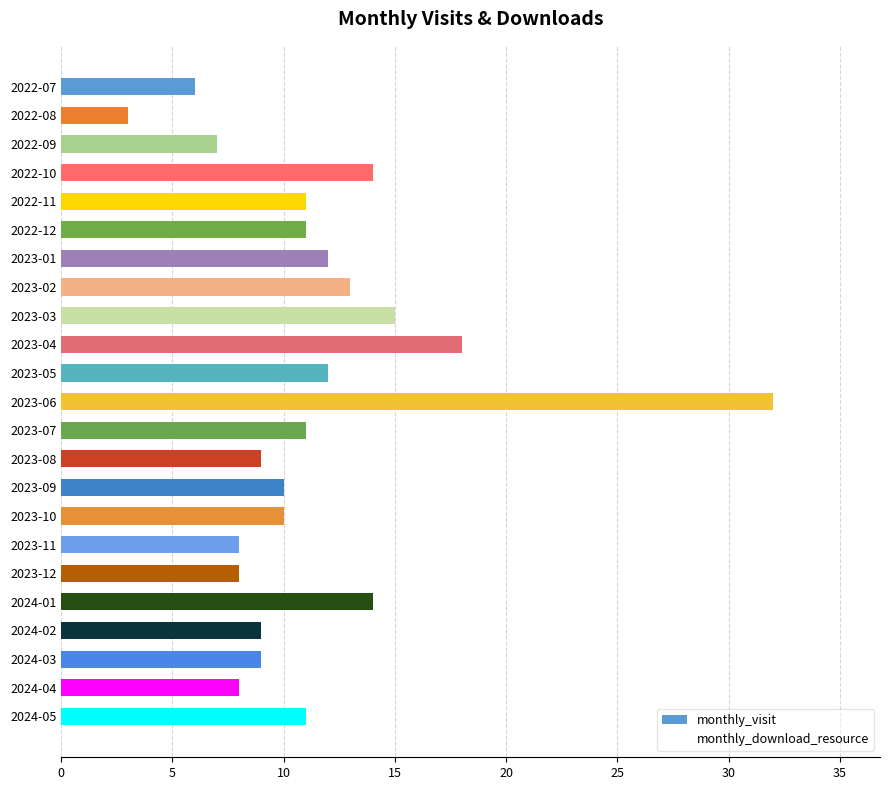

At which label is the value closest to 17?

2023-04